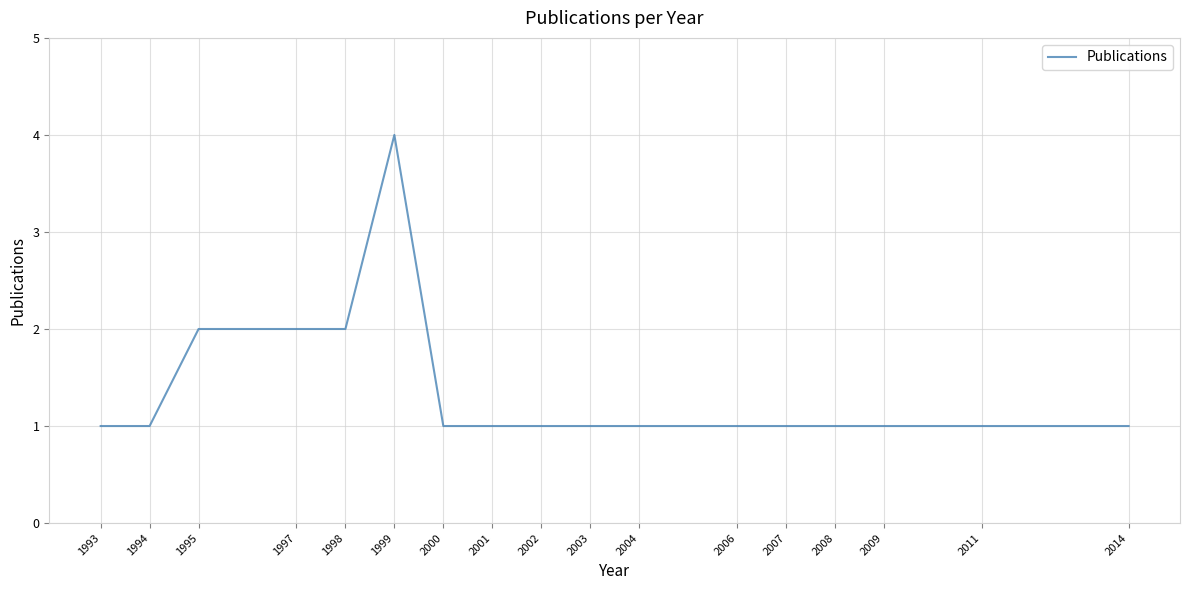

The chart shows a value of 2 at 2000. True or false?

False